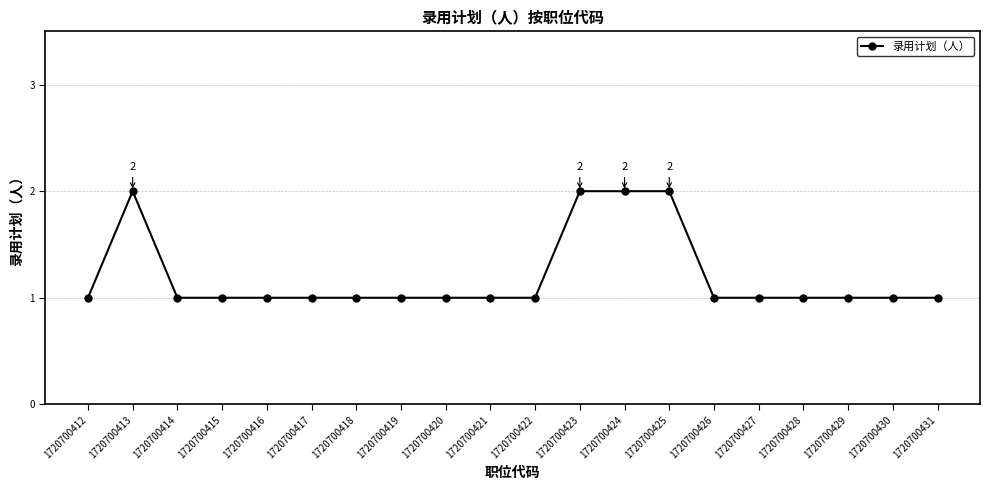

Reading right to left, extract all data points from this chart.

1720700431=1	1720700430=1	1720700429=1	1720700428=1	1720700427=1	1720700426=1	1720700425=2	1720700424=2	1720700423=2	1720700422=1	1720700421=1	1720700420=1	1720700419=1	1720700418=1	1720700417=1	1720700416=1	1720700415=1	1720700414=1	1720700413=2	1720700412=1